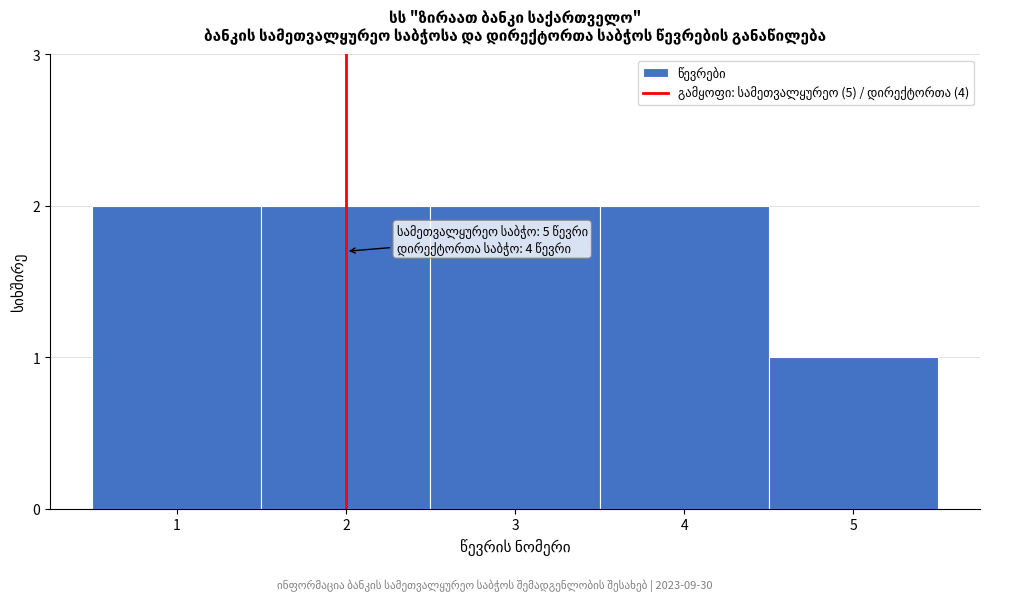

Reading left to right, transcribe all the data shown in this chart.

1=2	2=2	3=2	4=2	5=1